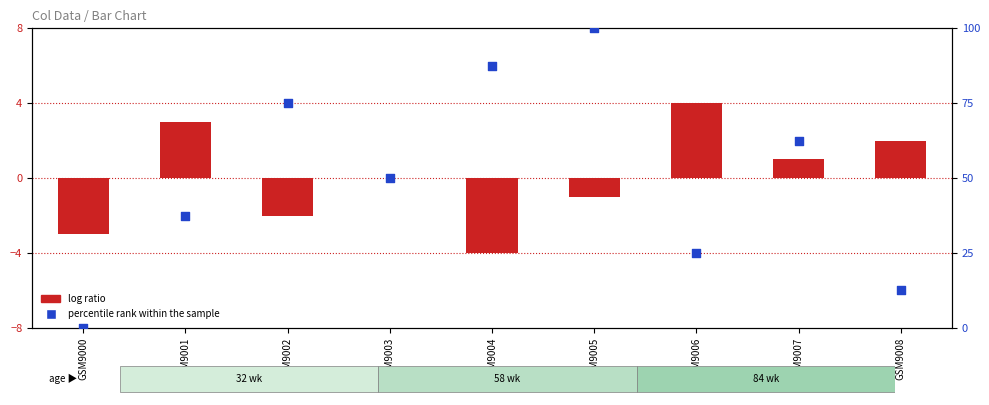

Which series has the largest total across all categories?

percentile rank within the sample